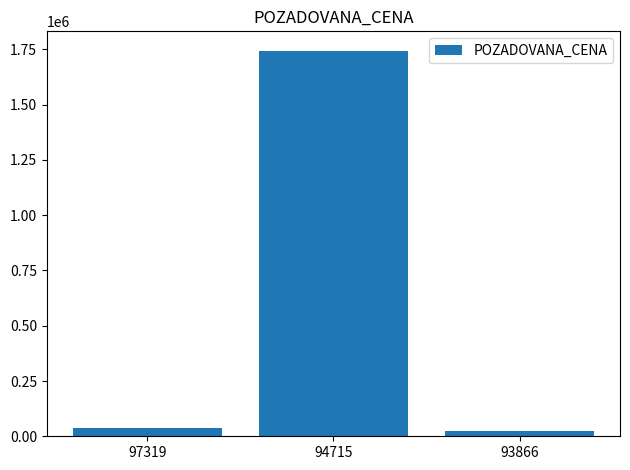

Reading left to right, what are all the values shown in this chart?

36000	1744500	22000